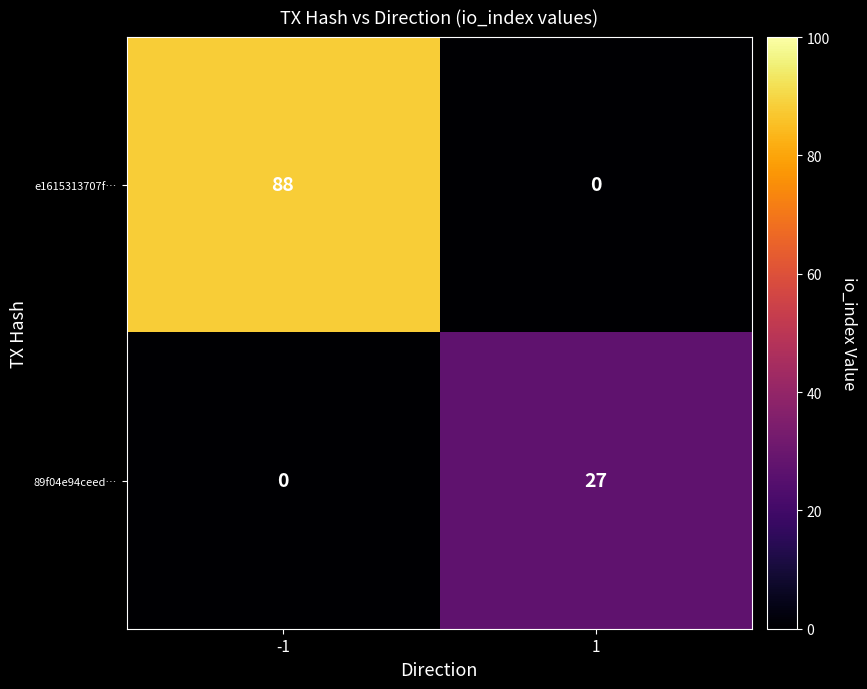

What is the difference between the highest and lowest values at -1?

88